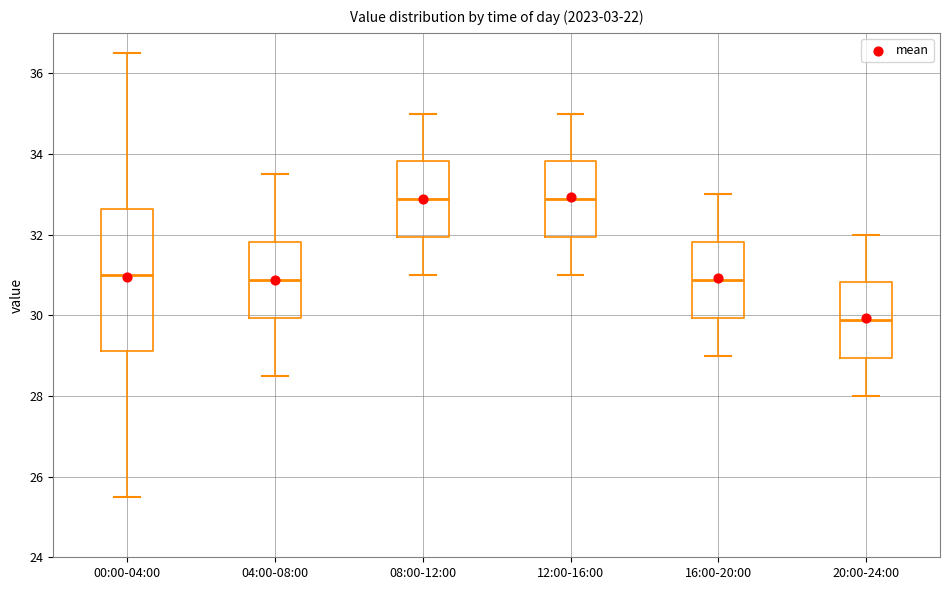

Reading left to right, read every box against the y-axis: the position of its median line, the range the box covers, and the ends of its whiskers. The values are not printed on the chart, so give them approximately, as read against the axis.

00:00-04:00: median 31.0, box 29.2 to 32.6, whiskers 25.6 to 36.6
04:00-08:00: median 30.8, box 30.0 to 31.8, whiskers 28.6 to 33.6
08:00-12:00: median 32.8, box 32.0 to 33.8, whiskers 31.0 to 35.0
12:00-16:00: median 32.8, box 32.0 to 33.8, whiskers 31.0 to 35.0
16:00-20:00: median 30.8, box 30.0 to 31.8, whiskers 29.0 to 33.0
20:00-24:00: median 29.8, box 29.0 to 30.8, whiskers 28.0 to 32.0